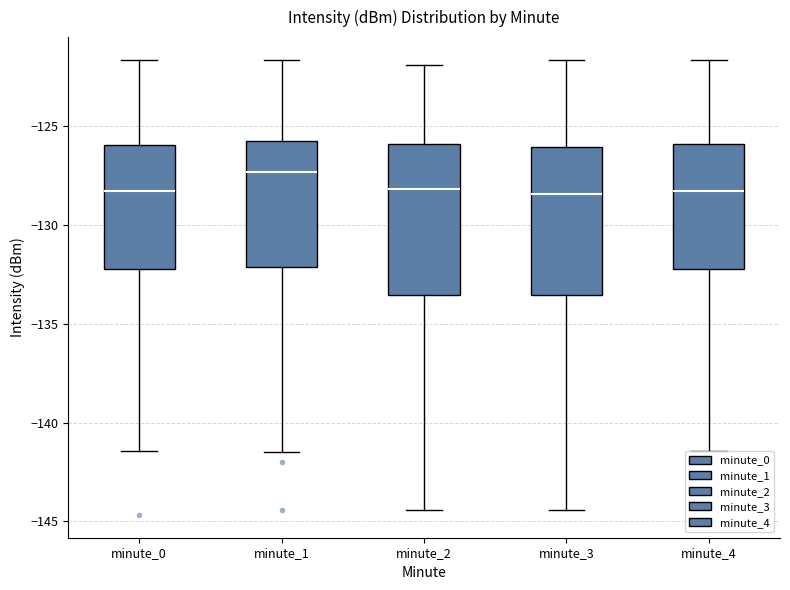

Where is the lower edge of the box for minute_0 on the y-axis? The values are not printed on the chart, so give them approximately, as read against the axis.

-132.0